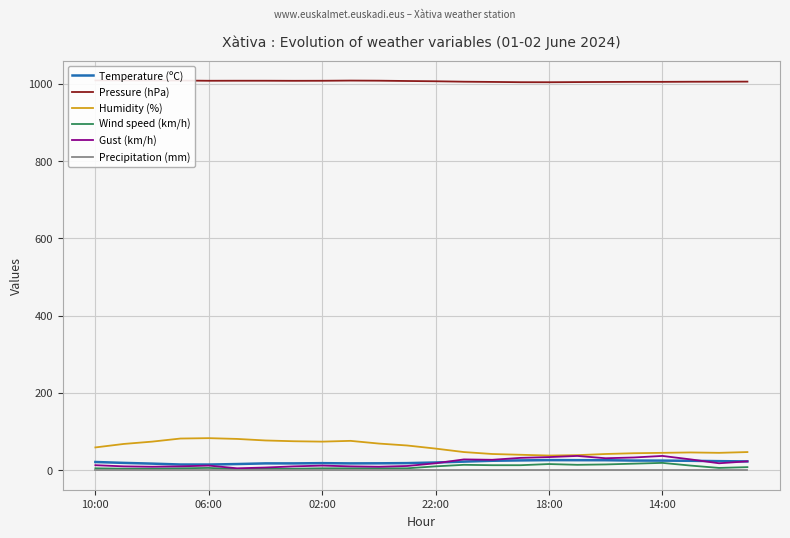

Reading right to left, what are all the values shown in this chart?

Temperature (ºC): 22.8	23.5	24.4	24.9	25.0	25.9	26.0	26.2	25.4	24.5	22.3	20.0	18.4	17.9	17.7	18.3	17.7	17.7	16.0	14.7	14.8	17.1	19.0	21.3
Pressure (hPa): 1005.5	1005.3	1005.2	1004.9	1004.9	1004.6	1004.3	1003.9	1004.0	1004.7	1005.3	1006.4	1007.1	1007.9	1008.2	1007.7	1007.6	1007.8	1007.8	1007.7	1008.3	1008.4	1008.6	1008.7
Humidity (%): 47.0	45.0	46.0	45.0	44.0	42.0	39.0	38.0	40.0	42.0	47.0	56.0	64.0	69.0	76.0	74.0	75.0	77.0	81.0	83.0	82.0	74.0	68.0	59.0
Wind speed (km/h): 8.0	6.0	12.0	19.0	17.0	15.0	14.0	16.0	13.0	13.0	14.0	10.0	5.0	5.0	5.0	5.0	4.0	4.0	3.0	6.0	5.0	4.0	4.0	5.0
Gust (km/h): 23.0	18.0	28.0	37.0	33.0	31.0	37.0	34.0	32.0	27.0	28.0	18.0	11.0	9.0	10.0	12.0	10.0	7.0	5.0	12.0	10.0	9.0	10.0	13.0
Precipitation (mm): 0.0	0.0	0.0	0.0	0.0	0.0	0.0	0.0	0.0	0.0	0.0	0.0	0.0	0.0	0.0	0.0	0.0	0.0	0.0	0.0	0.0	0.0	0.0	0.0